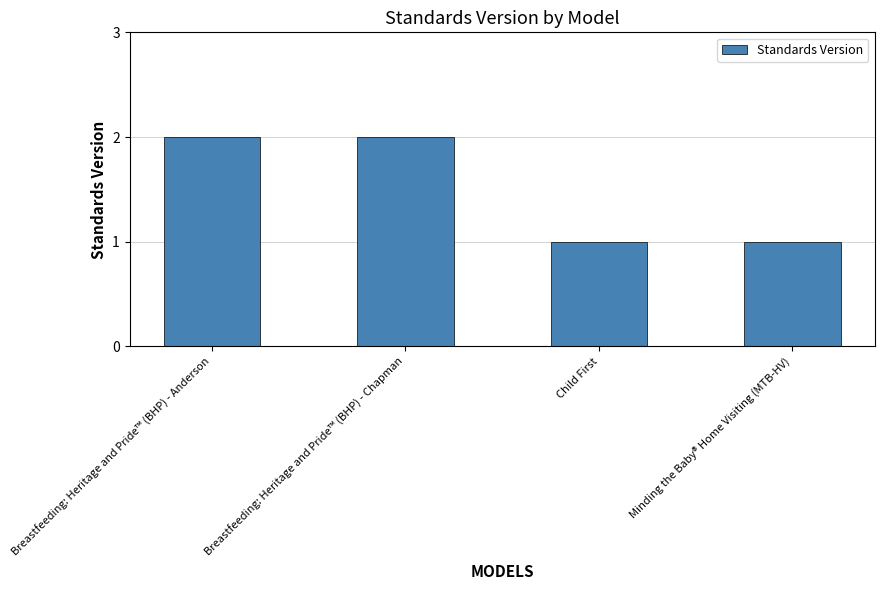

What is the label of the 1st bar from the left?

Breastfeeding: Heritage and Pride™ (BHP) - Anderson